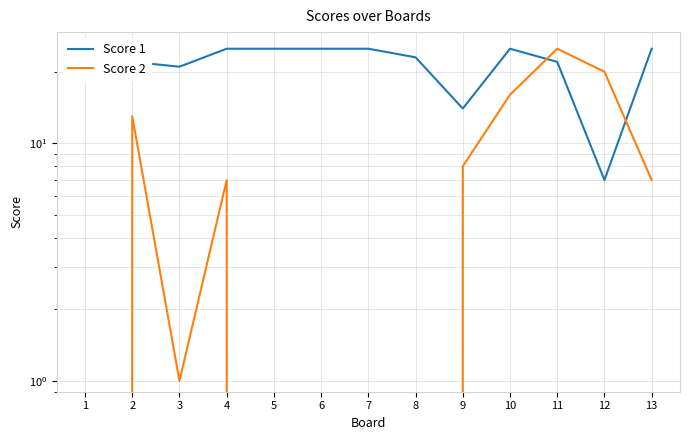

The value of Score 1 at 5 is 17. True or false?

False